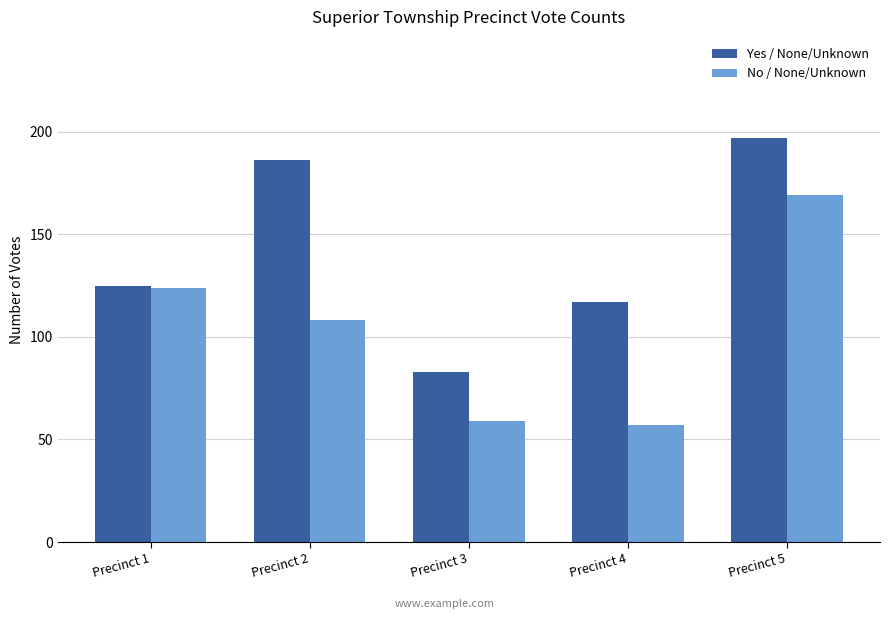

Which series has the largest range (max minus min)?

Yes / None/Unknown